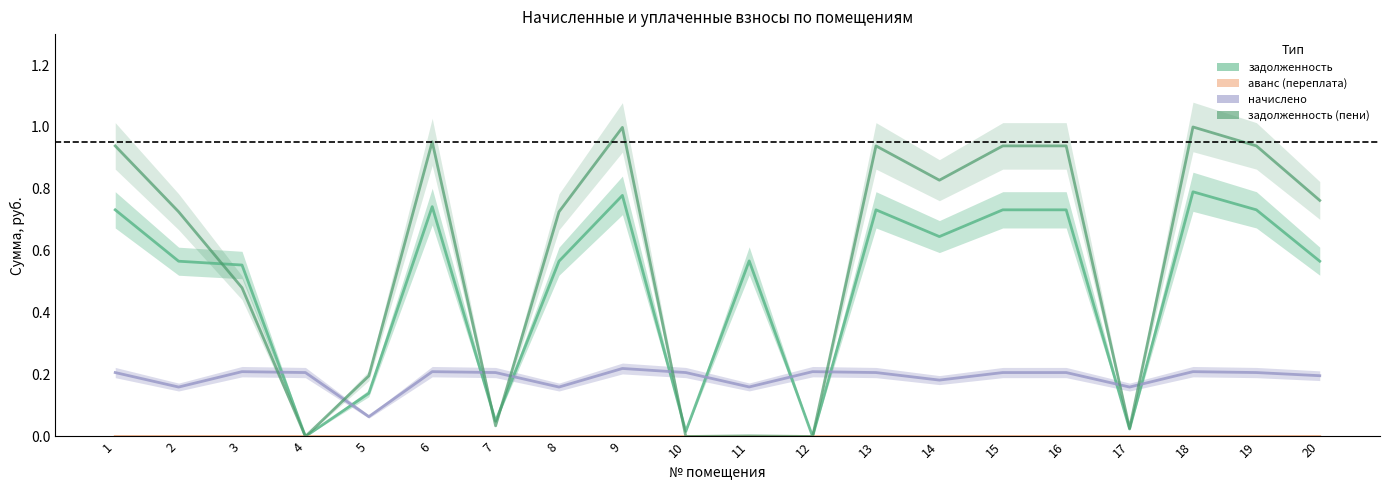

List the series in order of their overall mean, lowest first.

аванс (переплата), начислено, задолженность, задолженность (пени)